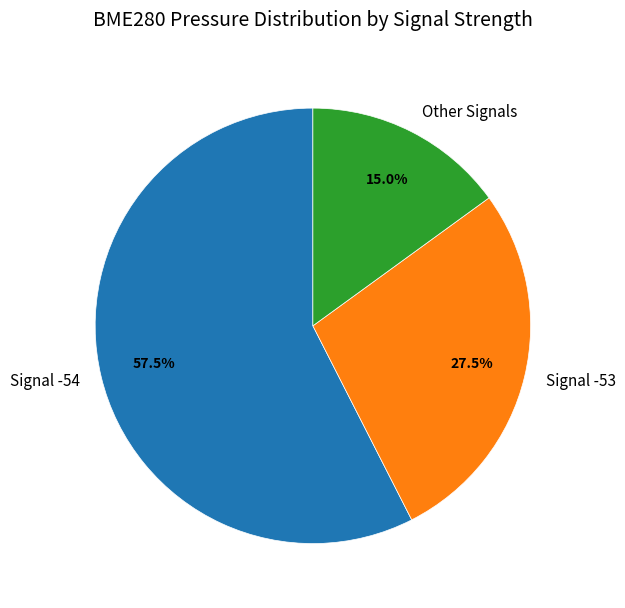

How many segments does this pie chart have?

3